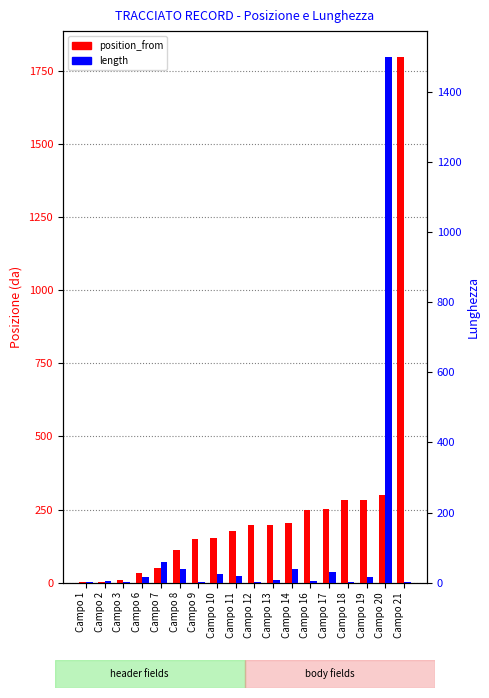

What is the average value of the length series?

98